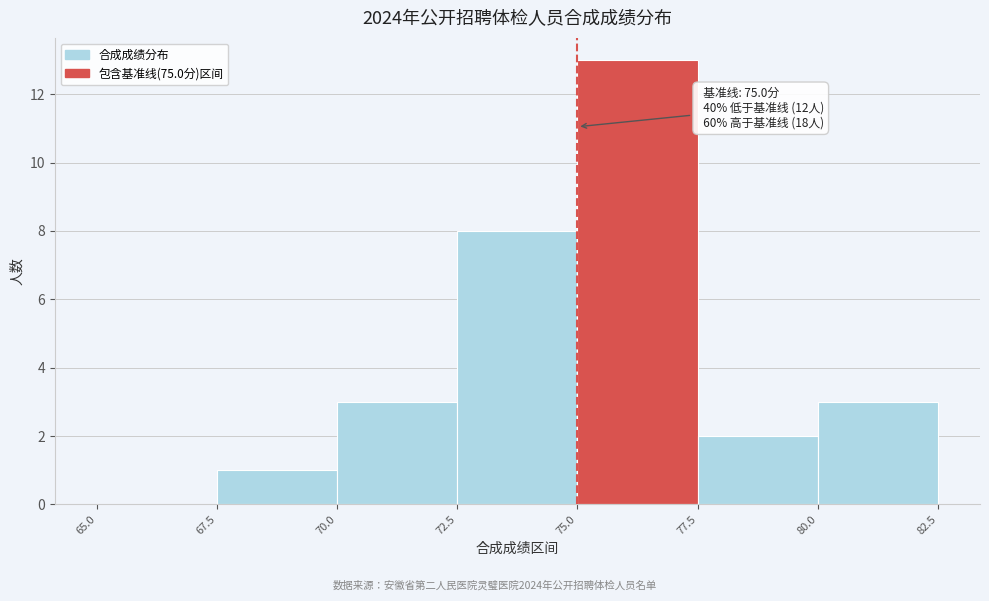

Over which range of the x-axis is the bar tallest?

75.0 to 77.5